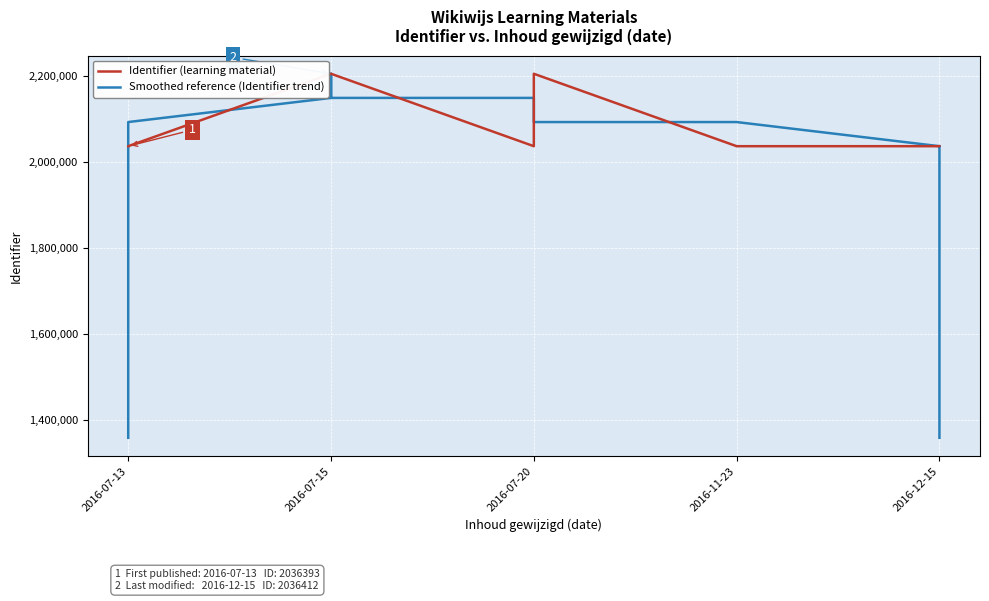

At 12, list the series in order from smallest to largest.

Identifier (learning material), Smoothed reference (Identifier trend)